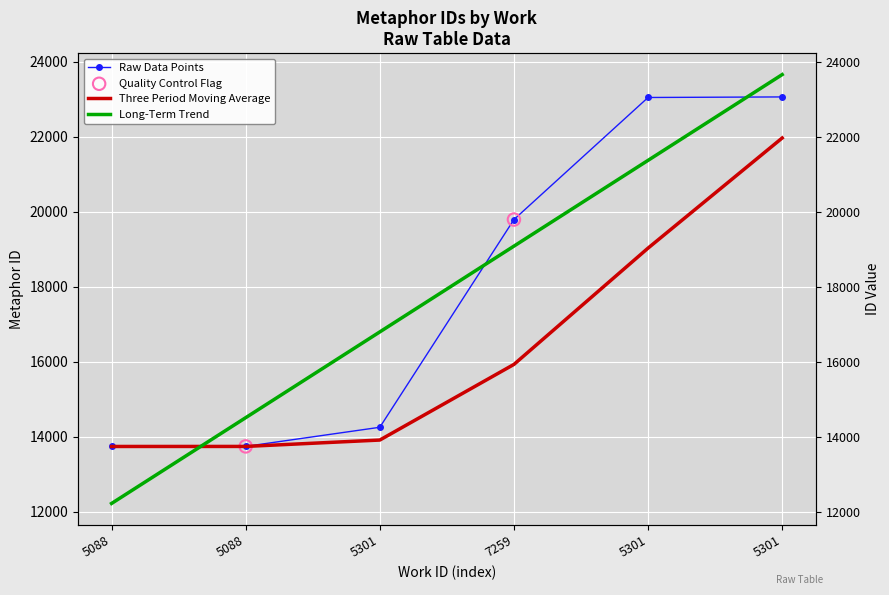

What is the ratio of the value at 5301 to the value at 5088?

1.7